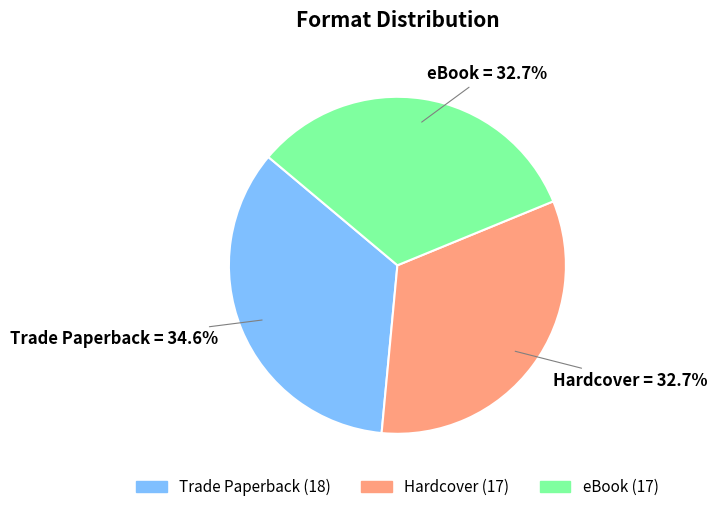

To the nearest percent, what is the difference between the Hardcover and Trade Paperback slice percentages?

2%